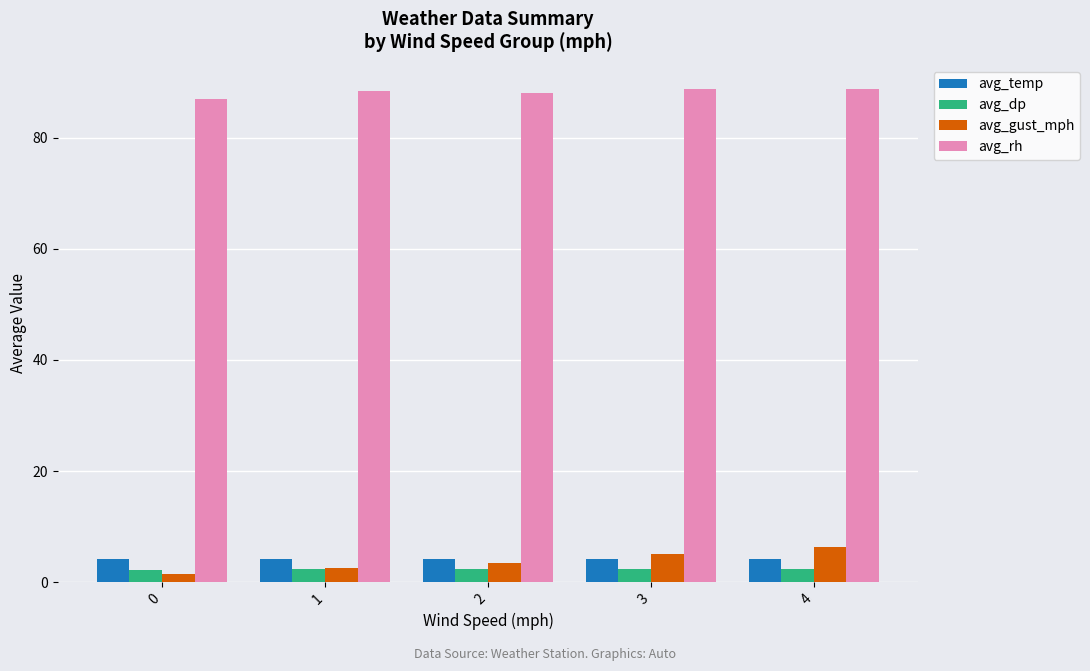

What is the total value across all series at 1?

97.5